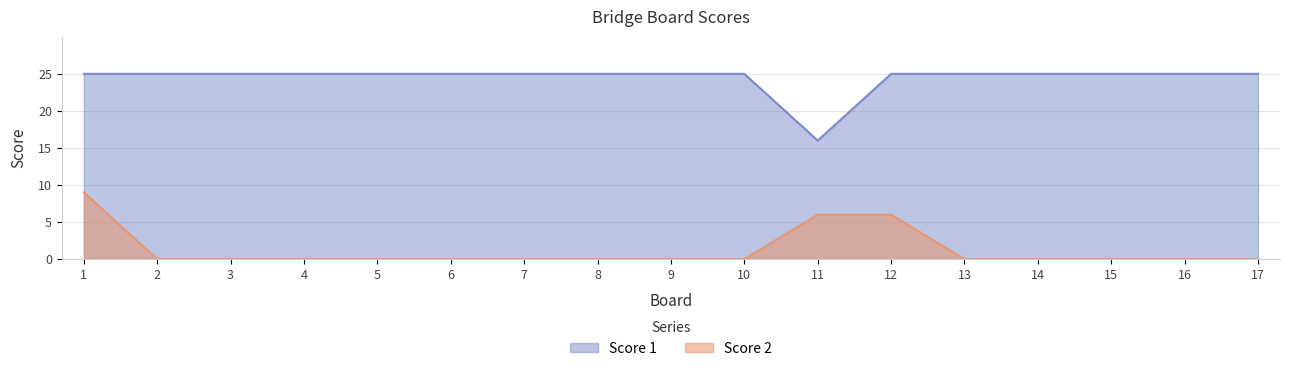

True or false: Score 2 and Score 1 cross at least once.

False